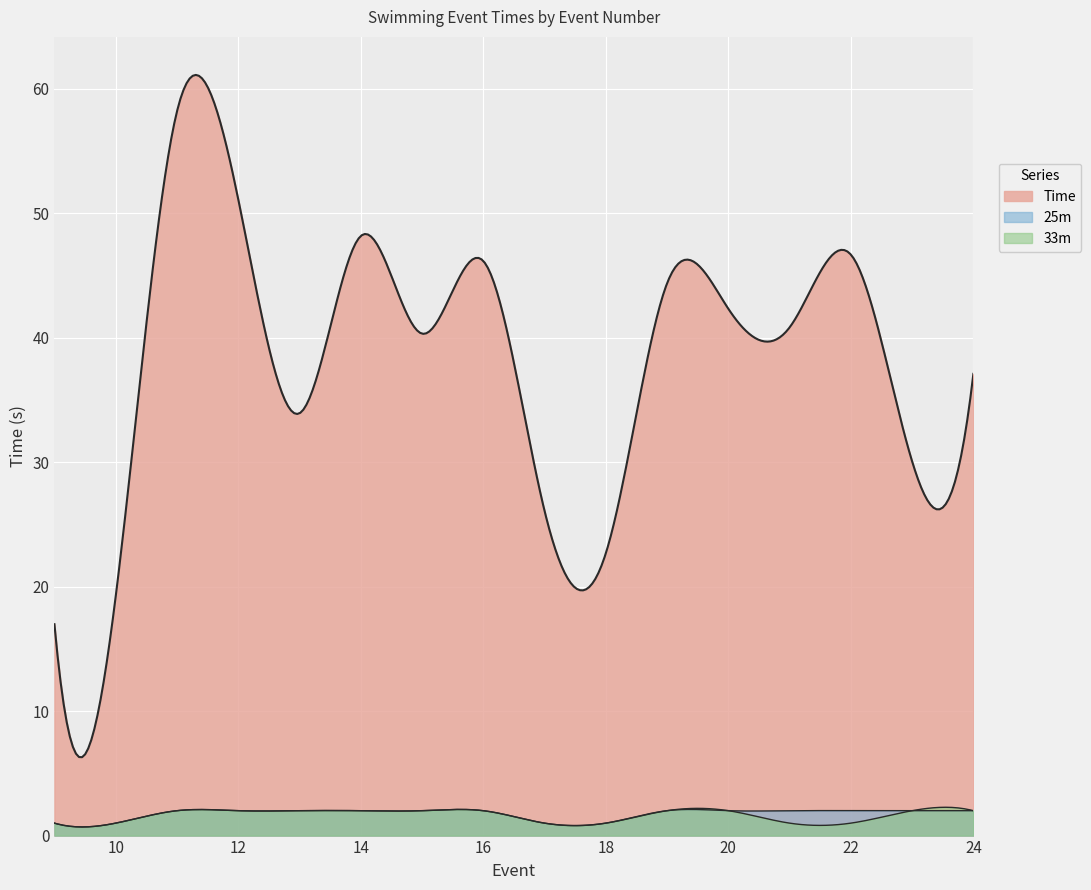

What are all the series names shown in the legend?

Time, 25m, 33m